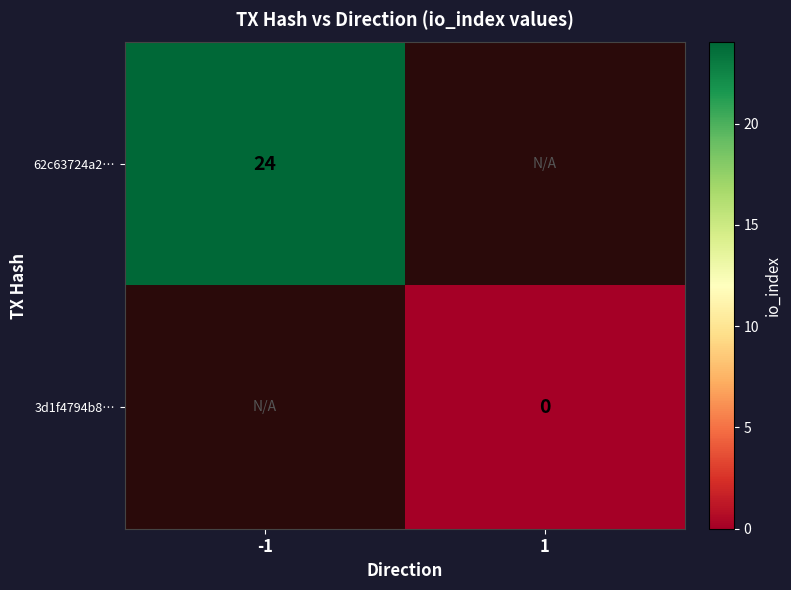

At which category does the chart reach its peak across all series?

-1